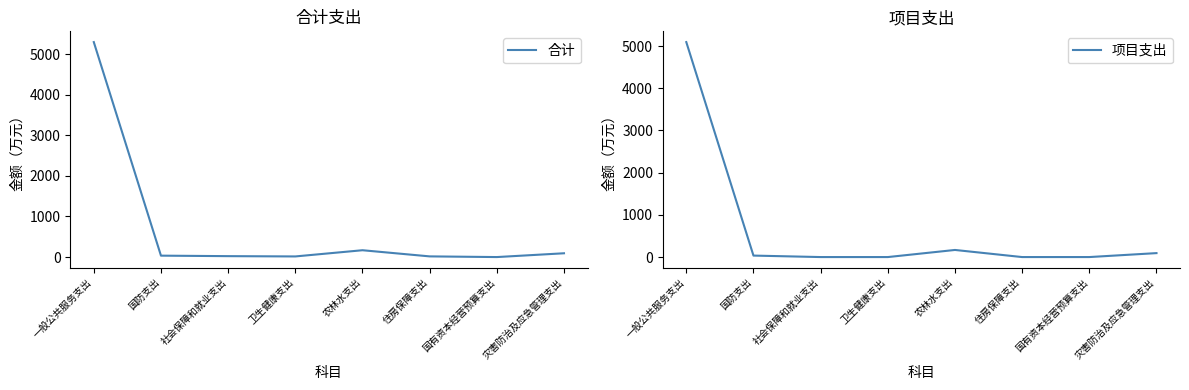

How many lines are shown in the chart?

2